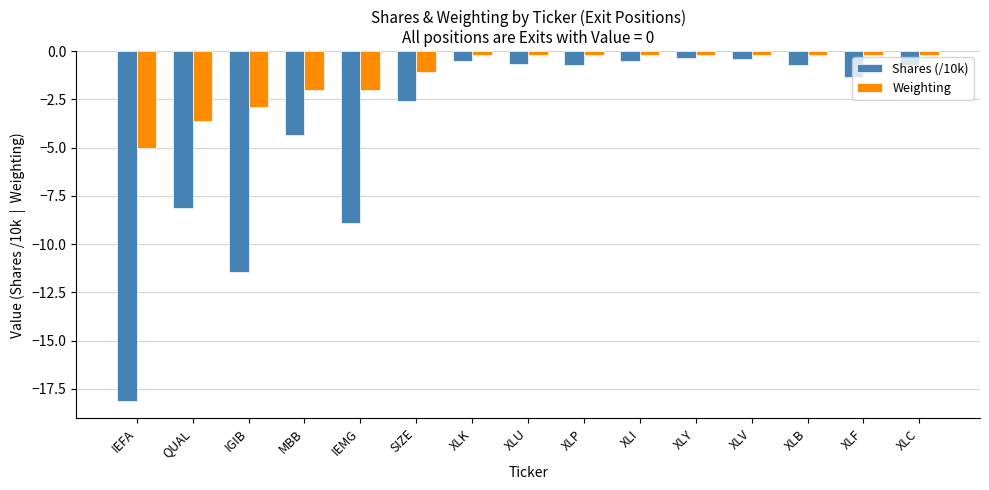

What is the maximum value for Shares (/10k)?

-0.3